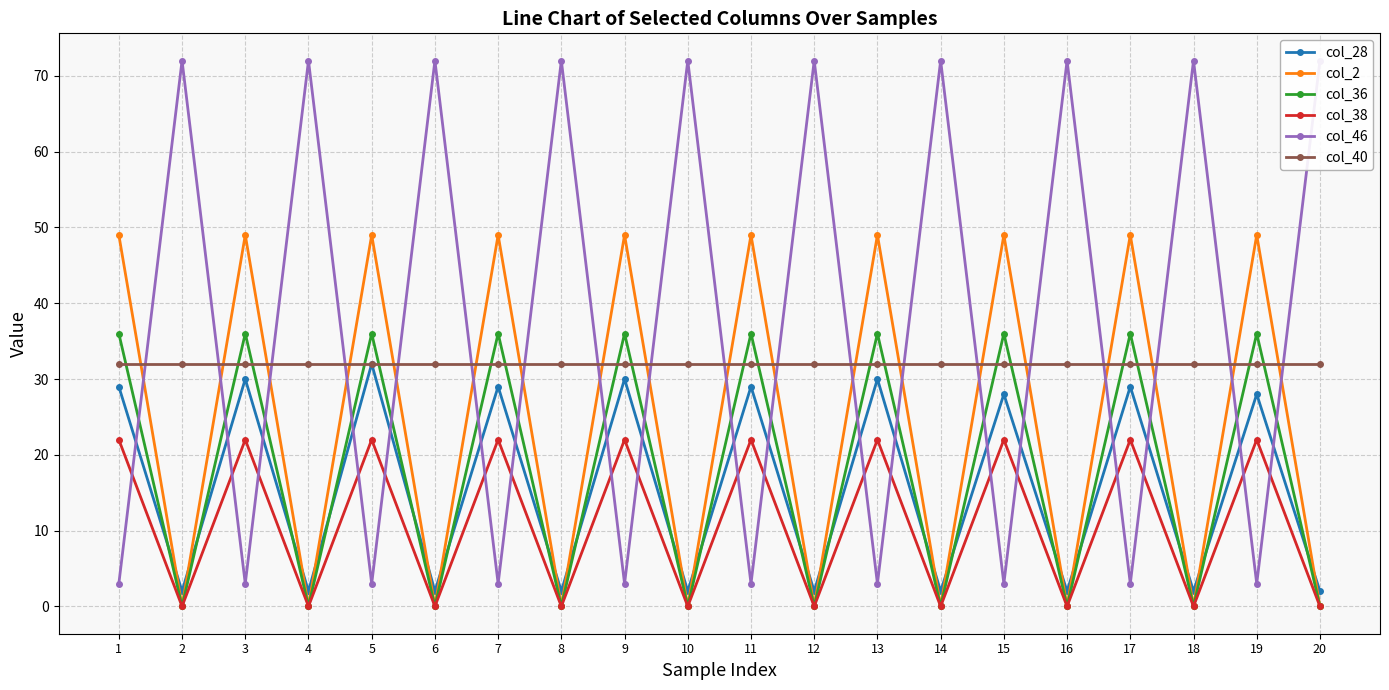

What is the average value of the col_40 series?

32